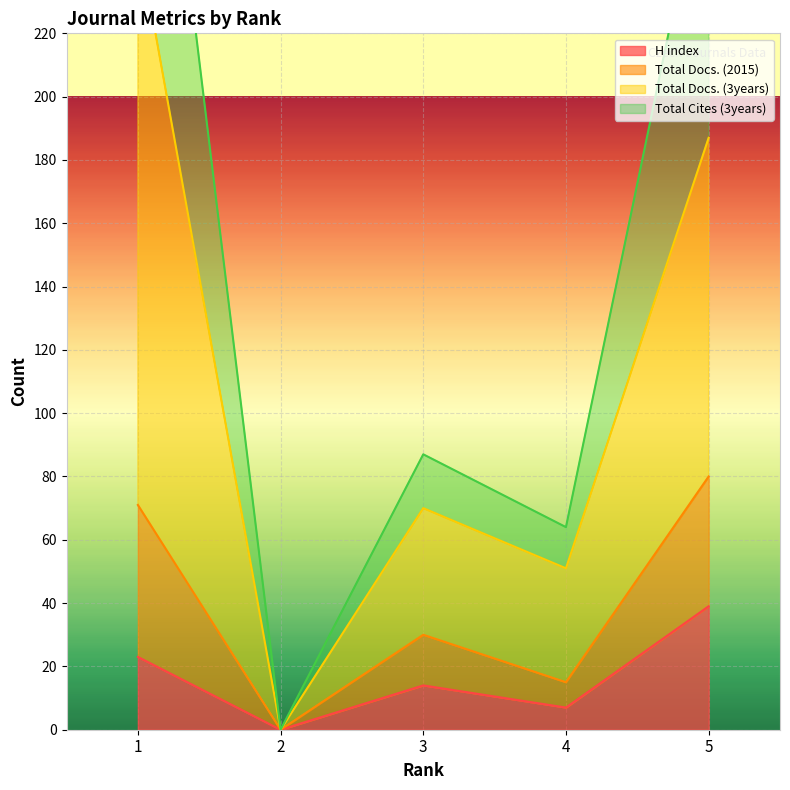

At which label is H index closest to 19?

1